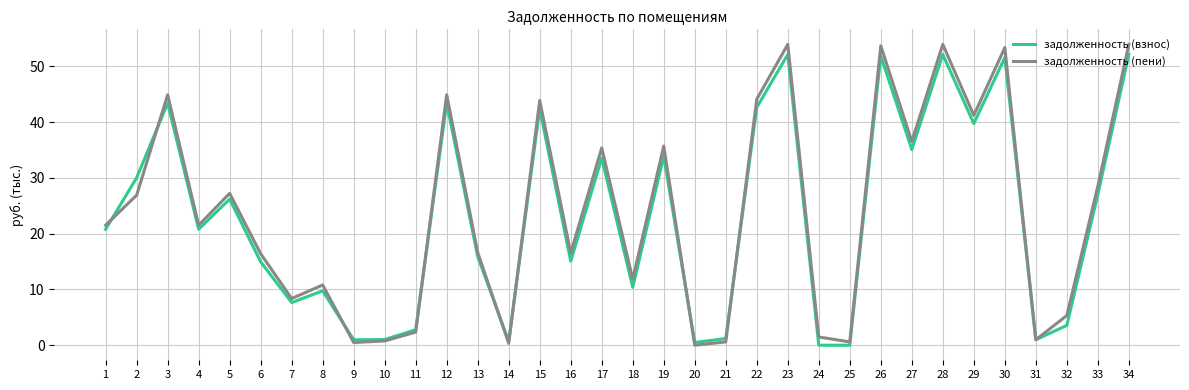

Is it true that задолженность (взнос) equals 43.4 at 12?

True